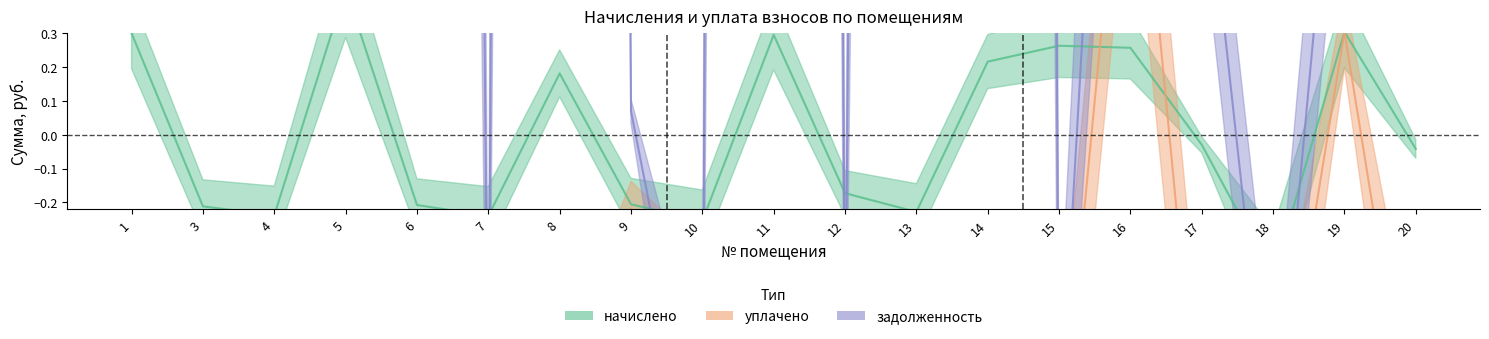

What is the total value across all series at 11?

38.0